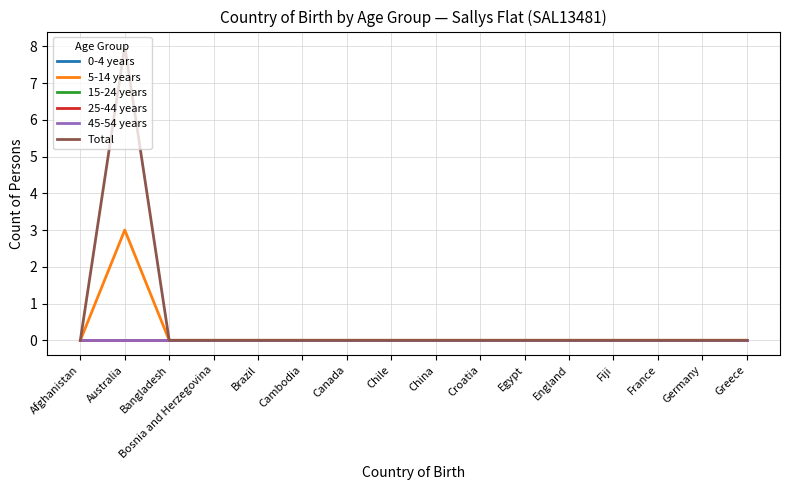

Does the chart display data point markers on the line(s)?

No